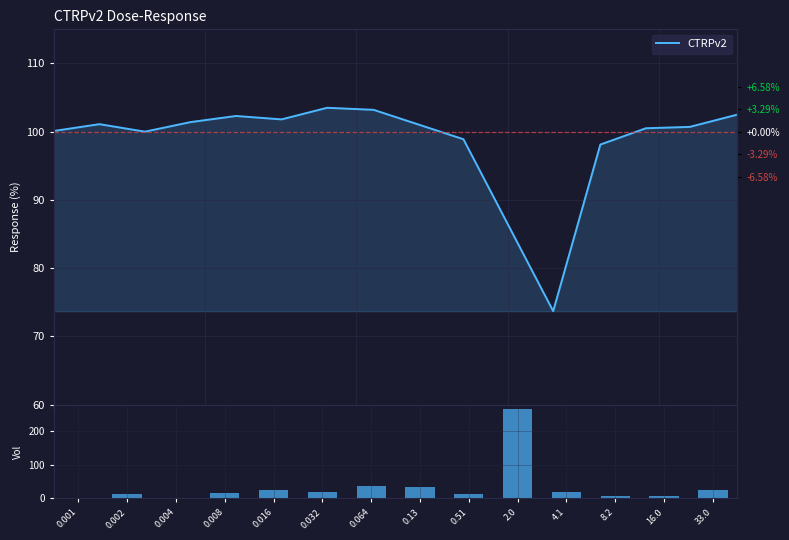

At which label does CTRPv2 reach its peak?

0.064